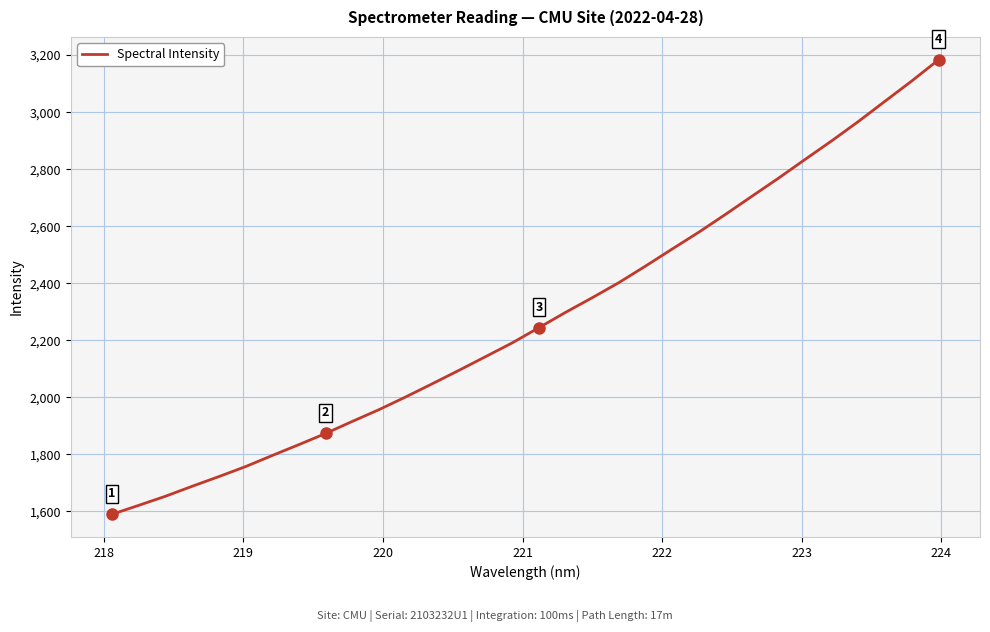

What is the greatest value displayed?

3184.0